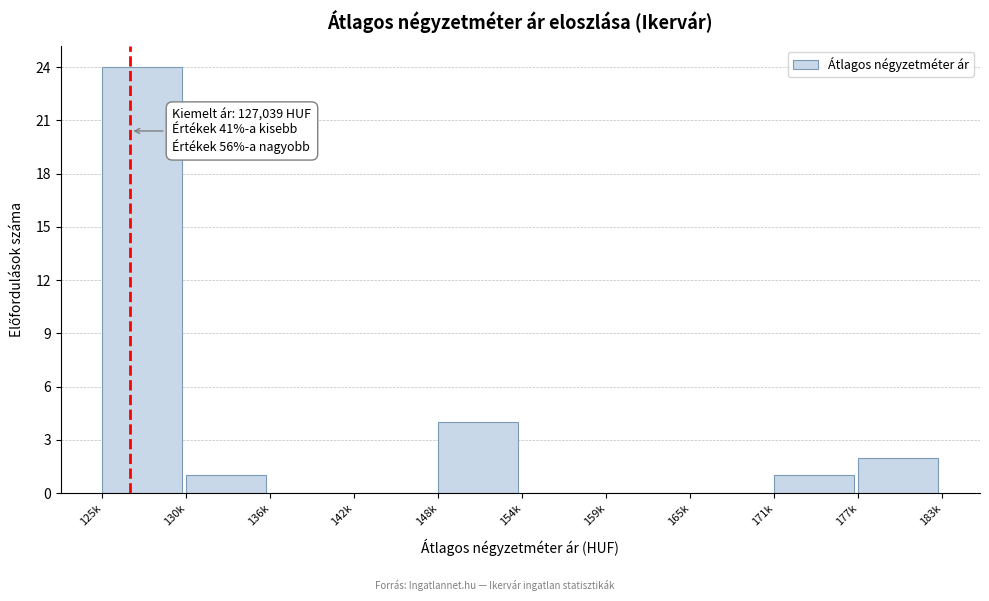

Reading right to left, what are all the values shown in this chart?

177k=2	171k=1	165k=0	159k=0	154k=0	148k=4	142k=0	136k=0	130k=1	125k=24